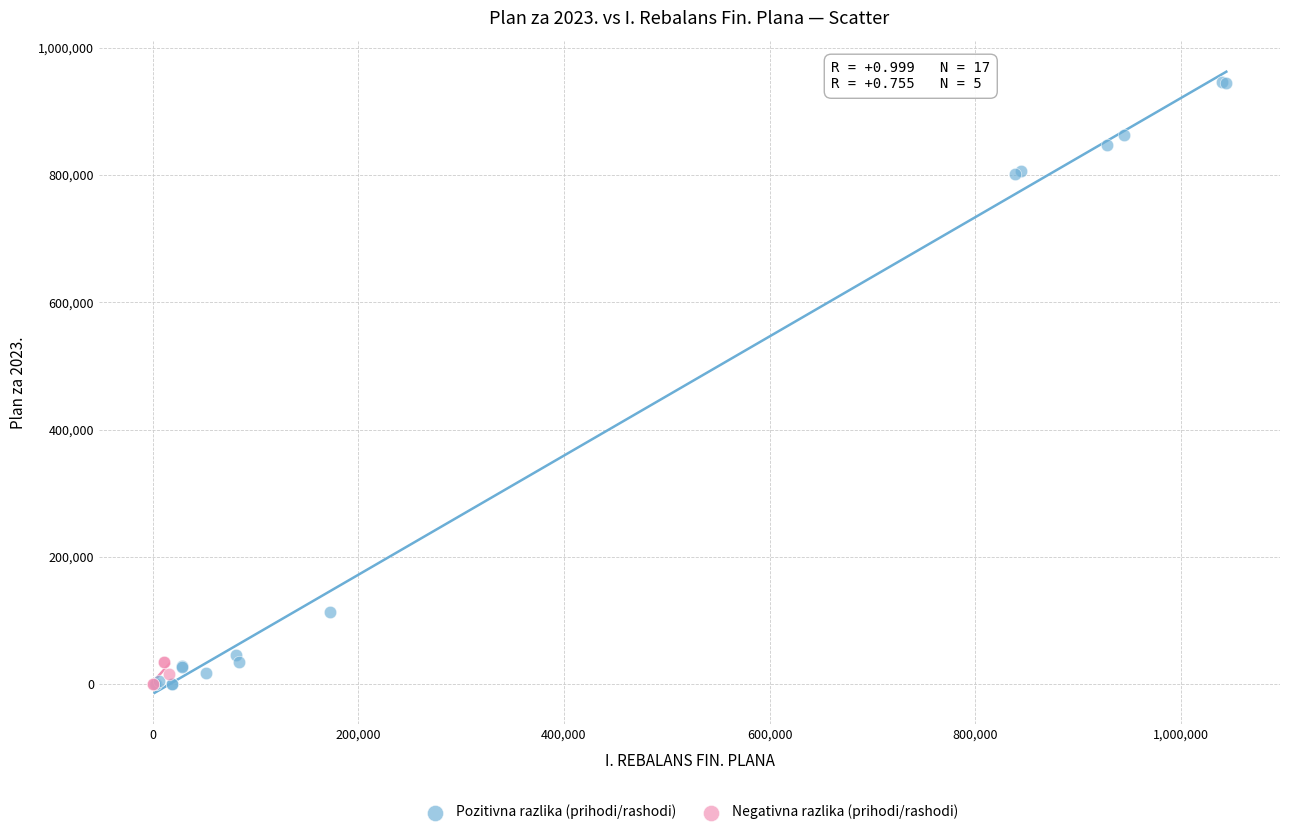

Which series reaches the maximum Y coordinate?

Pozitivna razlika (prihodi/rashodi)